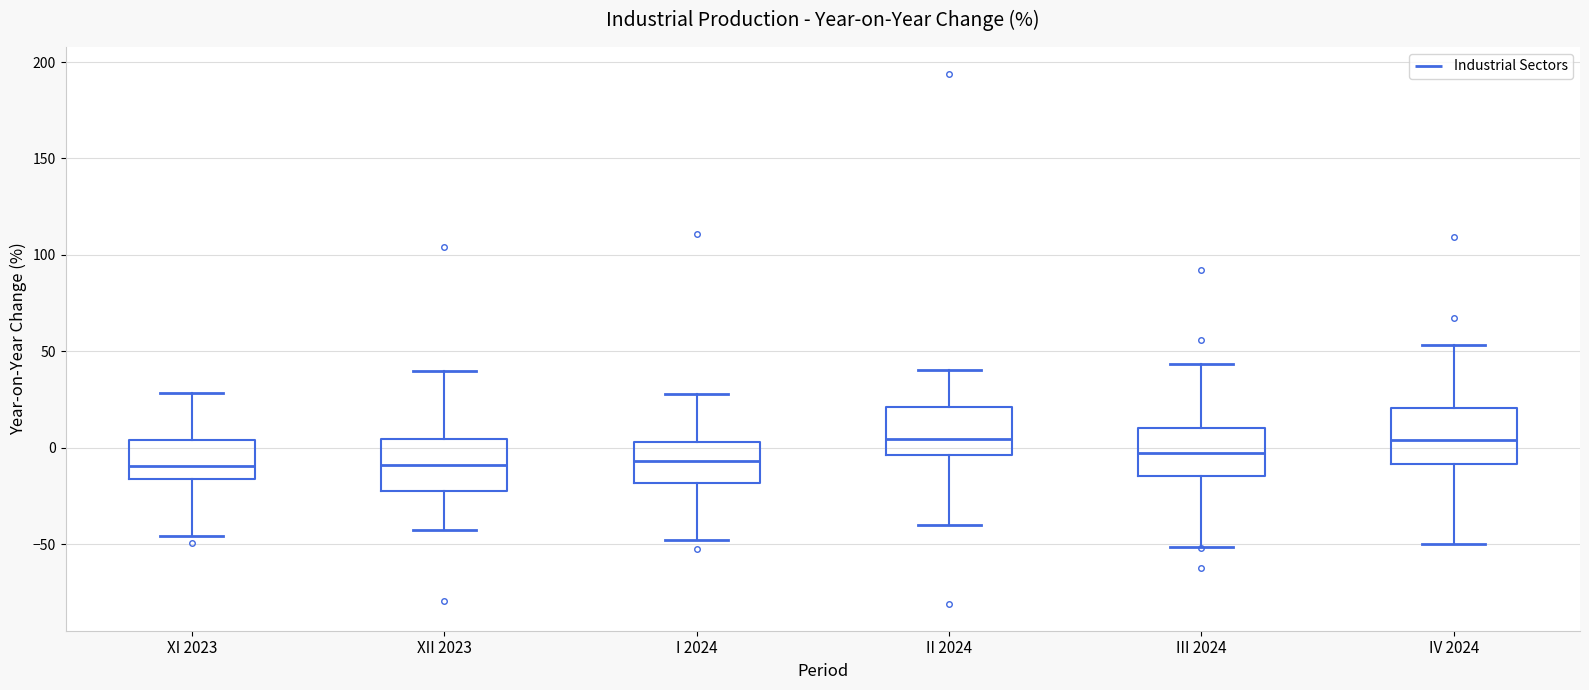

Where does the lower whisker of the box for IV 2024 end on the y-axis? The values are not printed on the chart, so give them approximately, as read against the axis.

-50